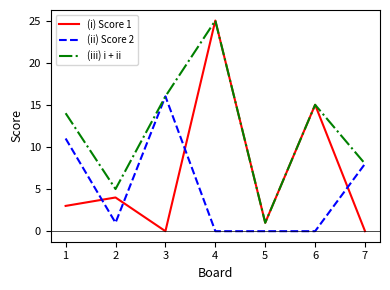

At which category is the sum across all series the highest?

4